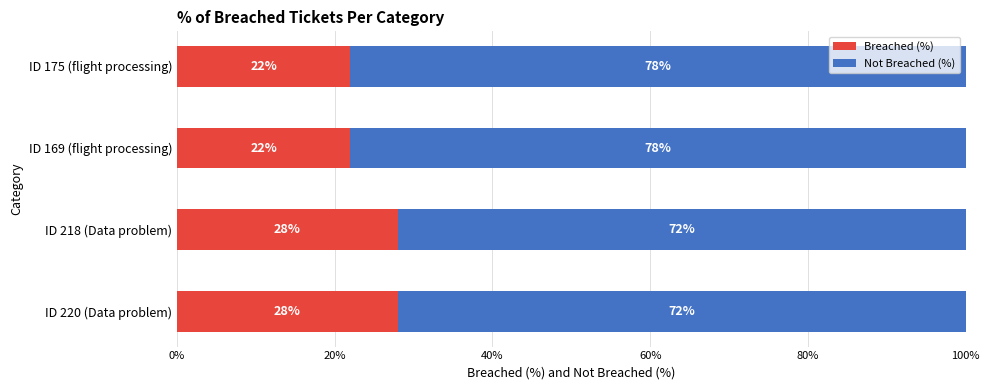

What is the sum of all Breached (%) values?

100